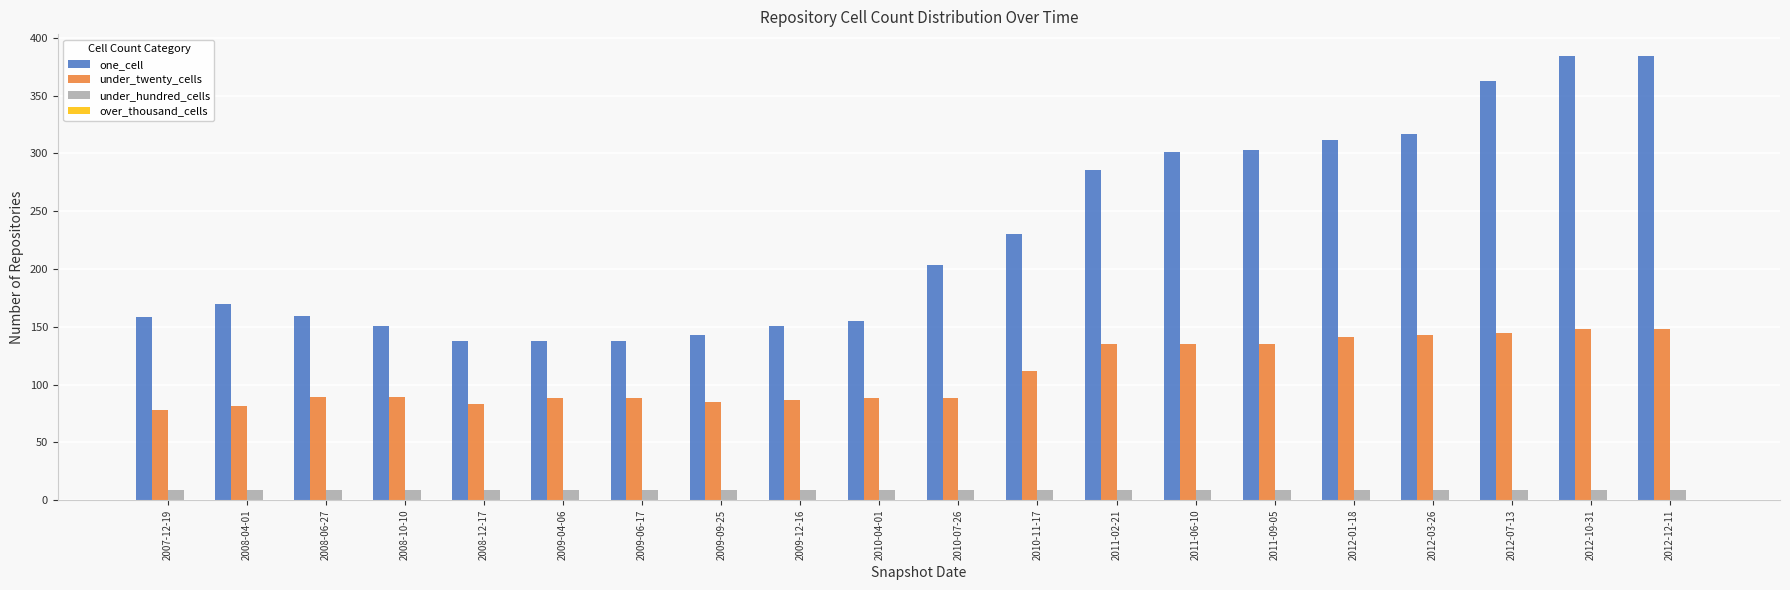

How many groups of bars are there?

20